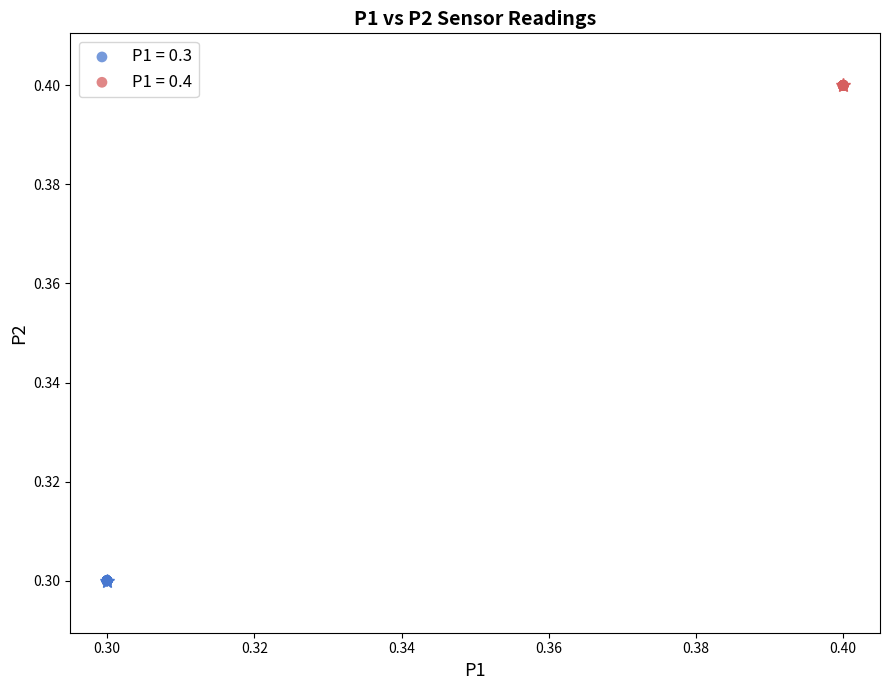

Which series reaches the minimum Y coordinate?

P1 = 0.3